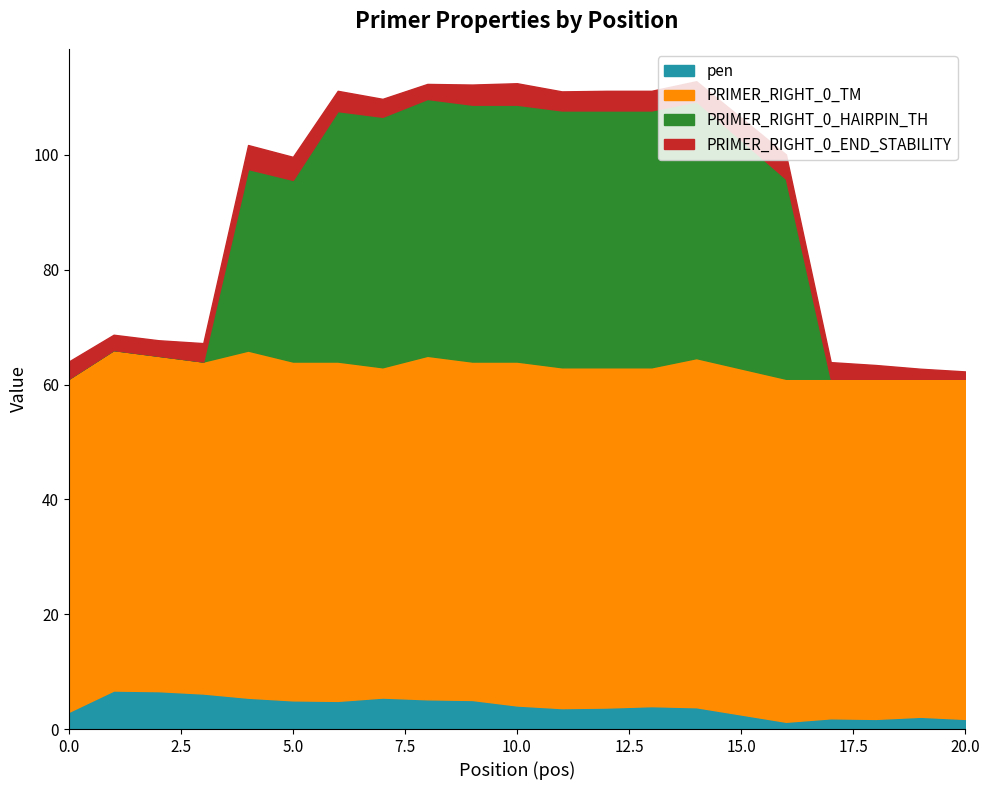

Which series has the largest range (max minus min)?

PRIMER_RIGHT_0_HAIRPIN_TH